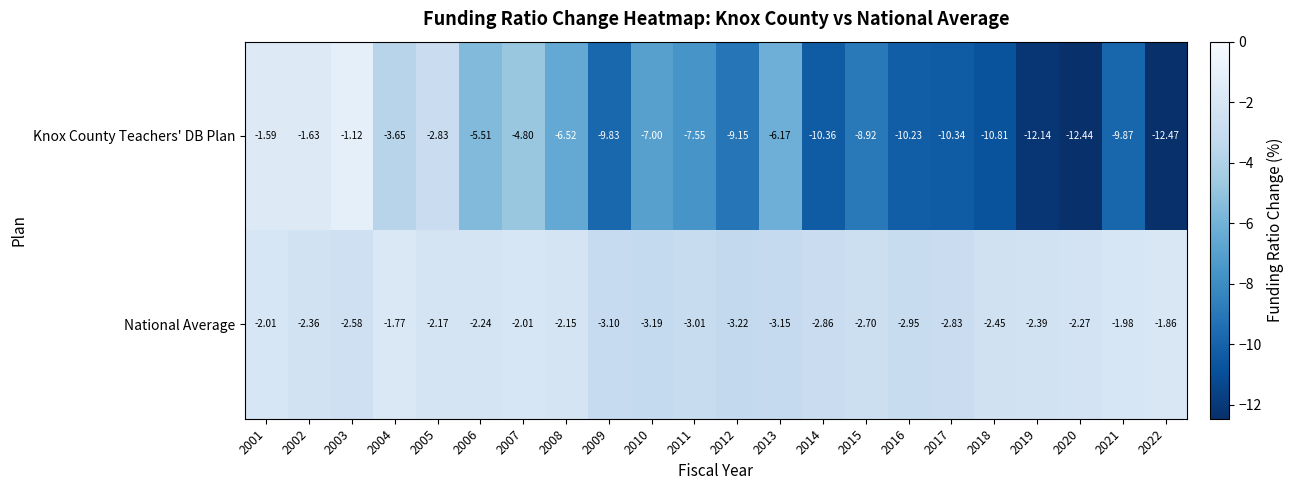

Rank the series at 2013 from lowest to highest value.

Knox County Teachers' DB Plan, National Average